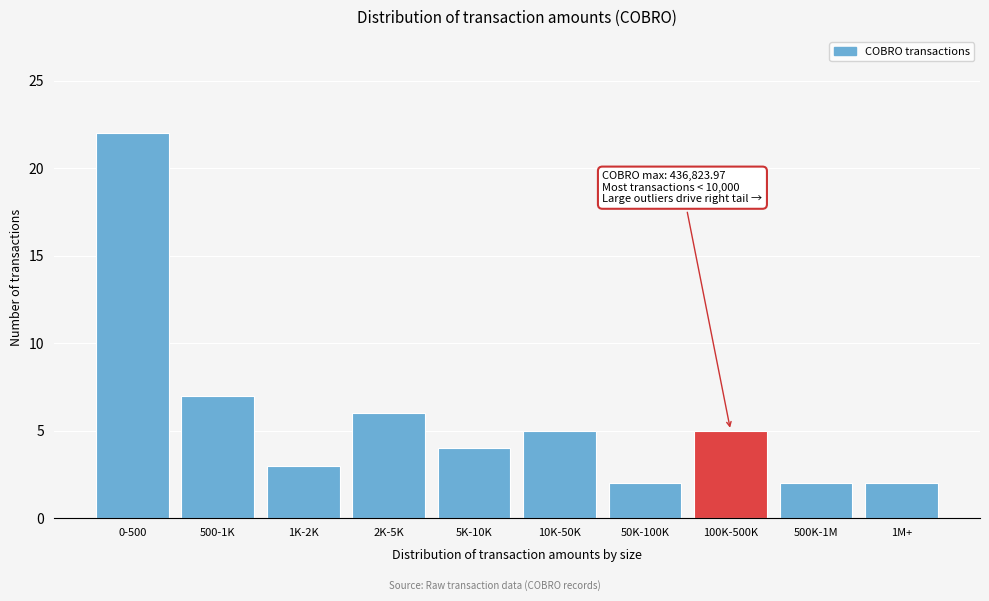

Reading right to left, list all the values displayed in this chart.

2	2	5	2	5	4	6	3	7	22